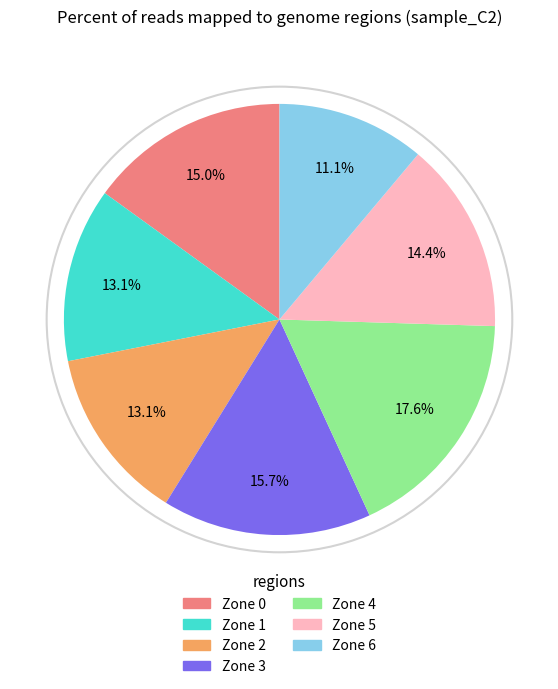

To the nearest percent, what percentage of the pie is Zone 6?

11%